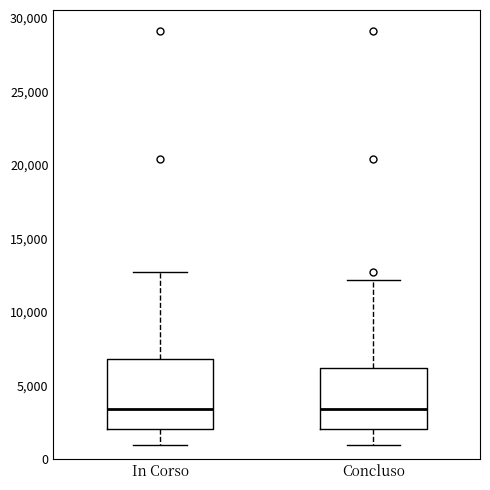

Reading left to right, read every box against the y-axis: the position of its median line, the range the box covers, and the ends of its whiskers. The values are not printed on the chart, so give them approximately, as read against the axis.

In Corso: median 3500, box 2000 to 7000, whiskers 1000 to 12500
Concluso: median 3500, box 2000 to 6000, whiskers 1000 to 12000